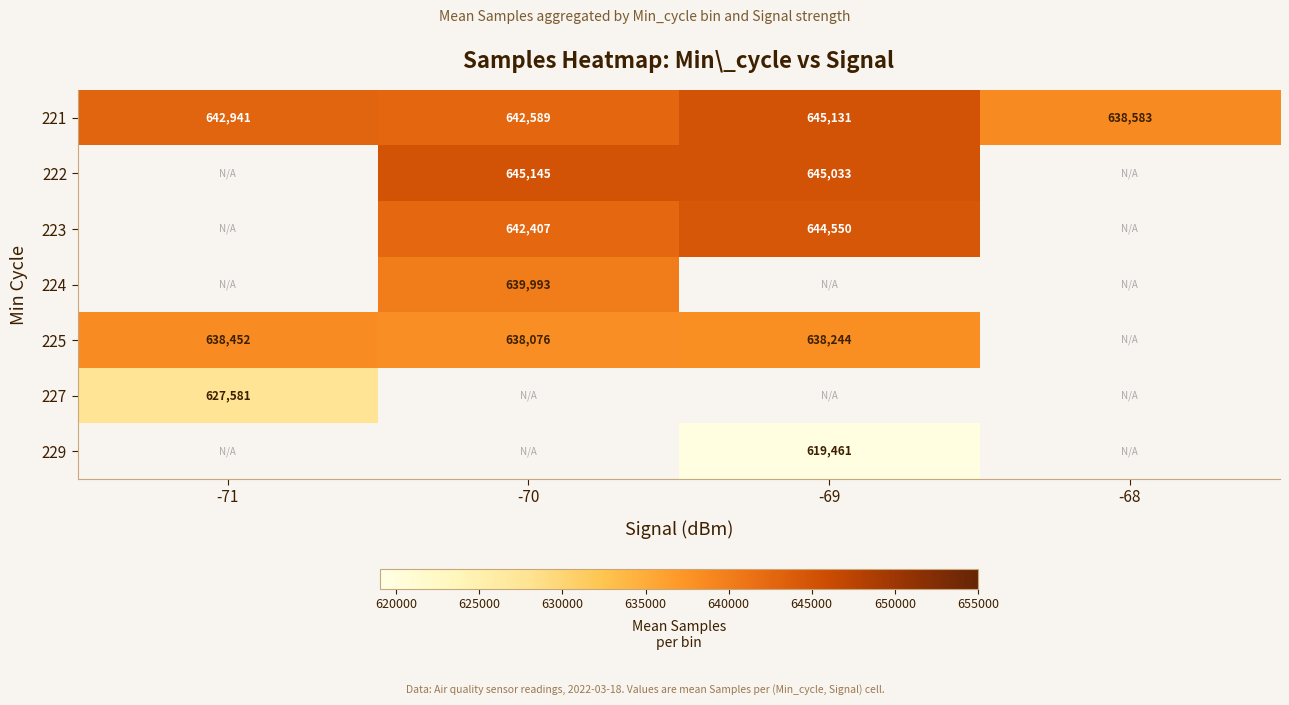

Which has a higher value, -68 or -71?

-71